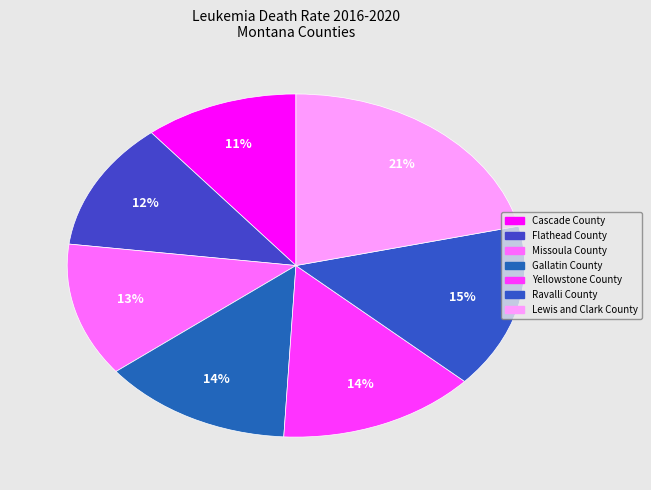

Which category has the biggest portion of the pie?

Lewis and Clark County